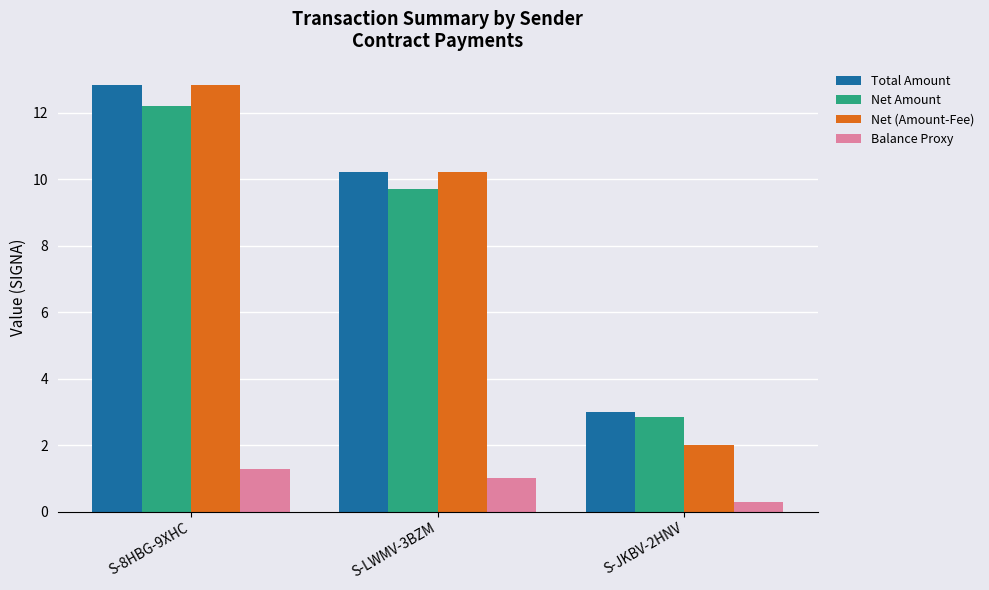

The value of Balance Proxy at S-8HBG-9XHC is 0.4. True or false?

False